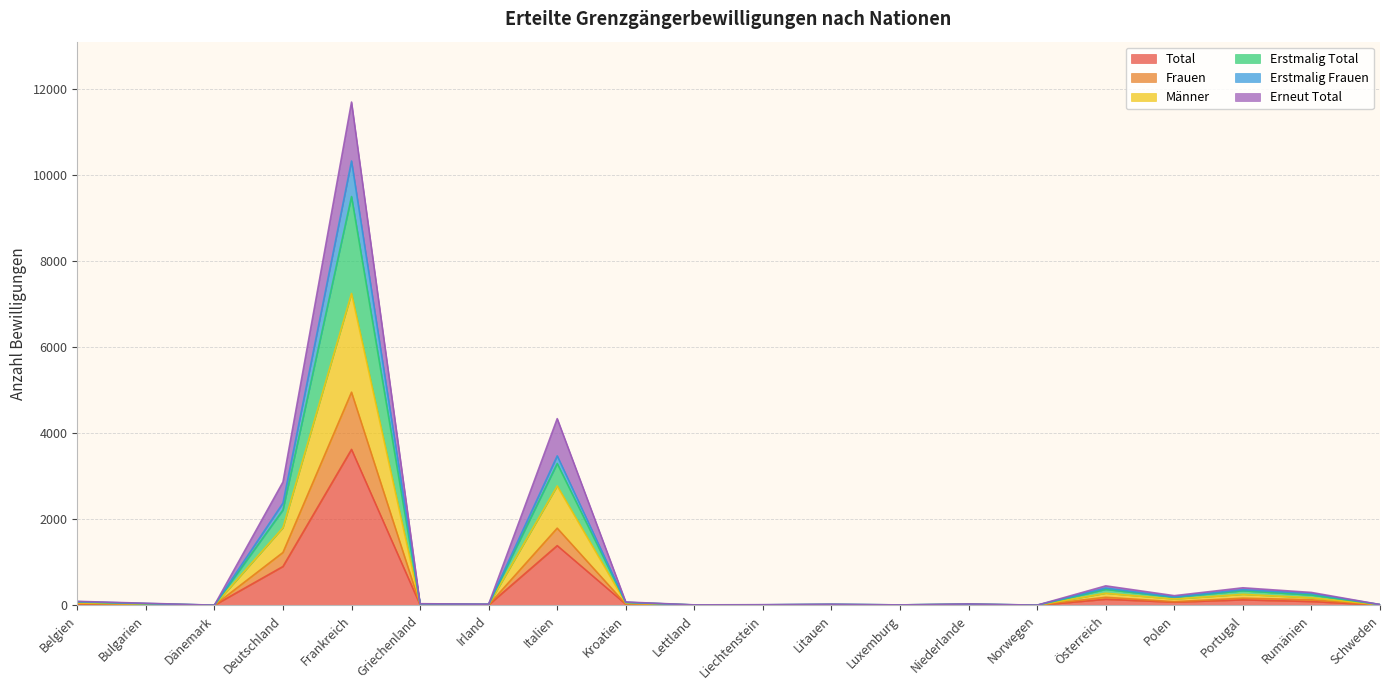

What is the label of the 14th point from the left?

Niederlande